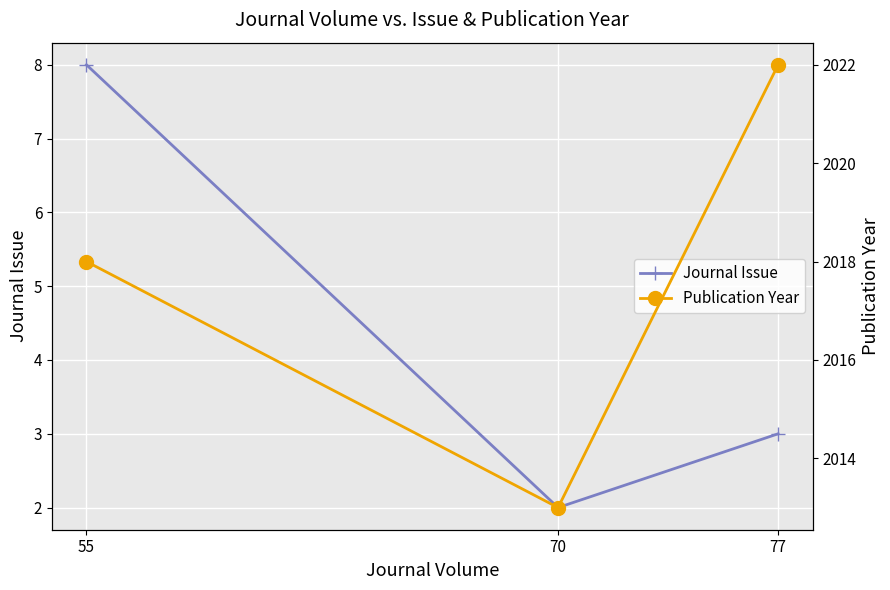

At which label is Publication Year closest to 2017?

55